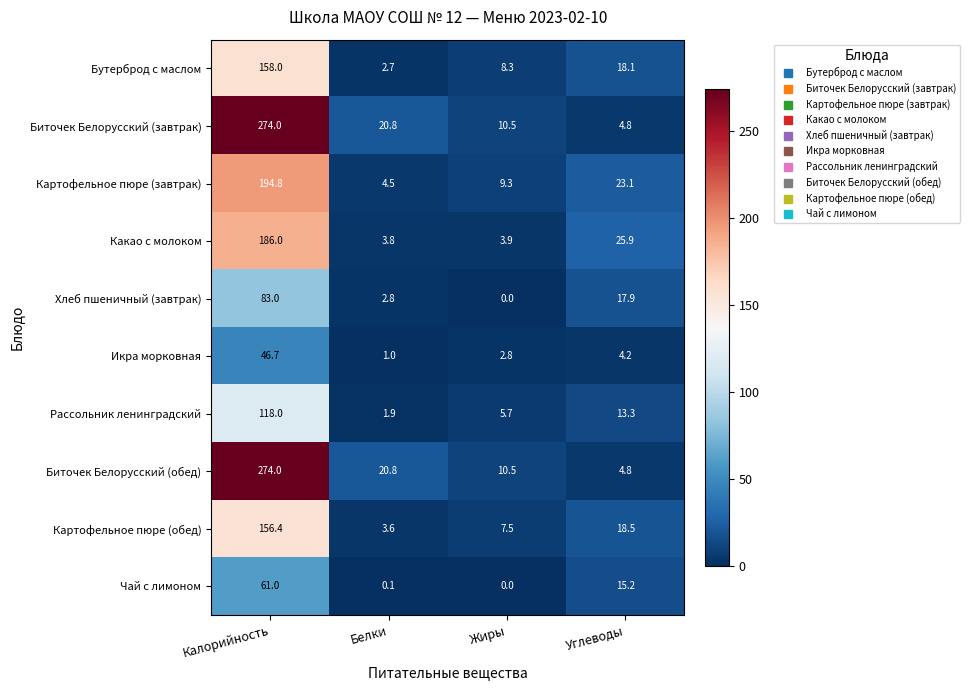

How many data points in Биточек Белорусский (обед) are above 20?

2